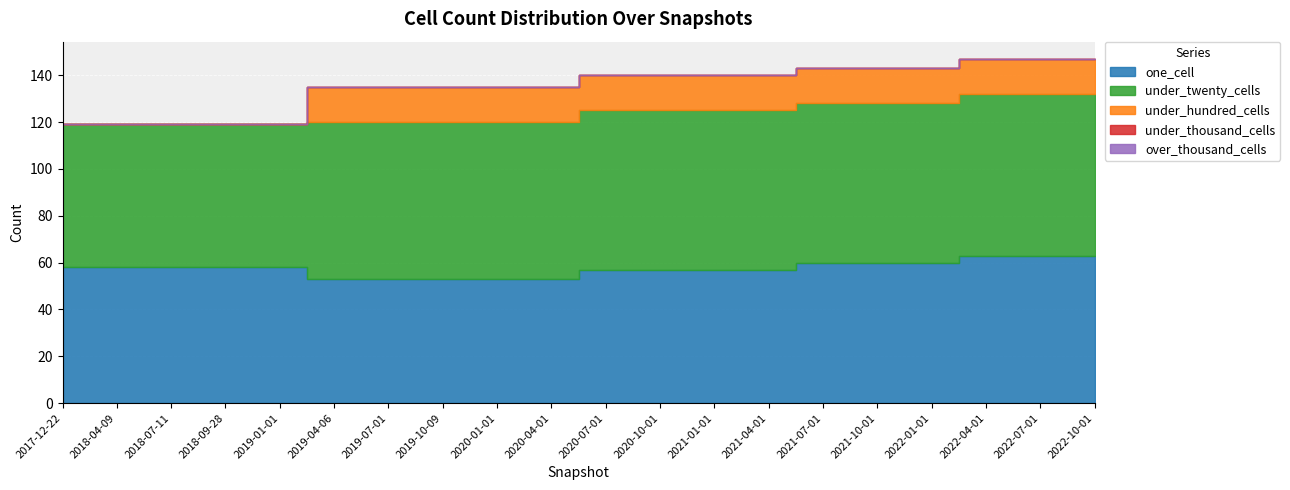

True or false: under_hundred_cells has a value of 15 at 2021-07-01.

True